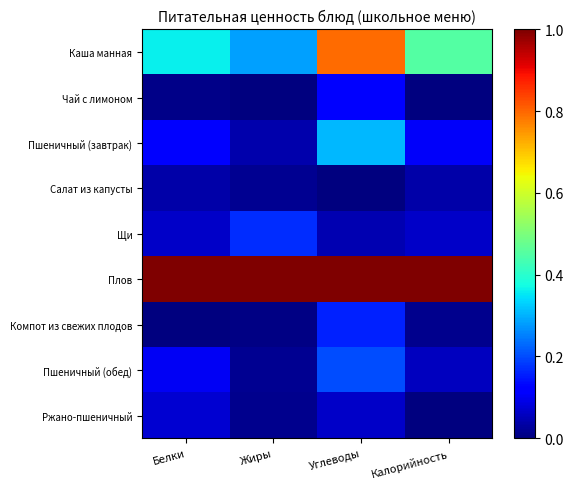

Count the number of categories in the chart.

4